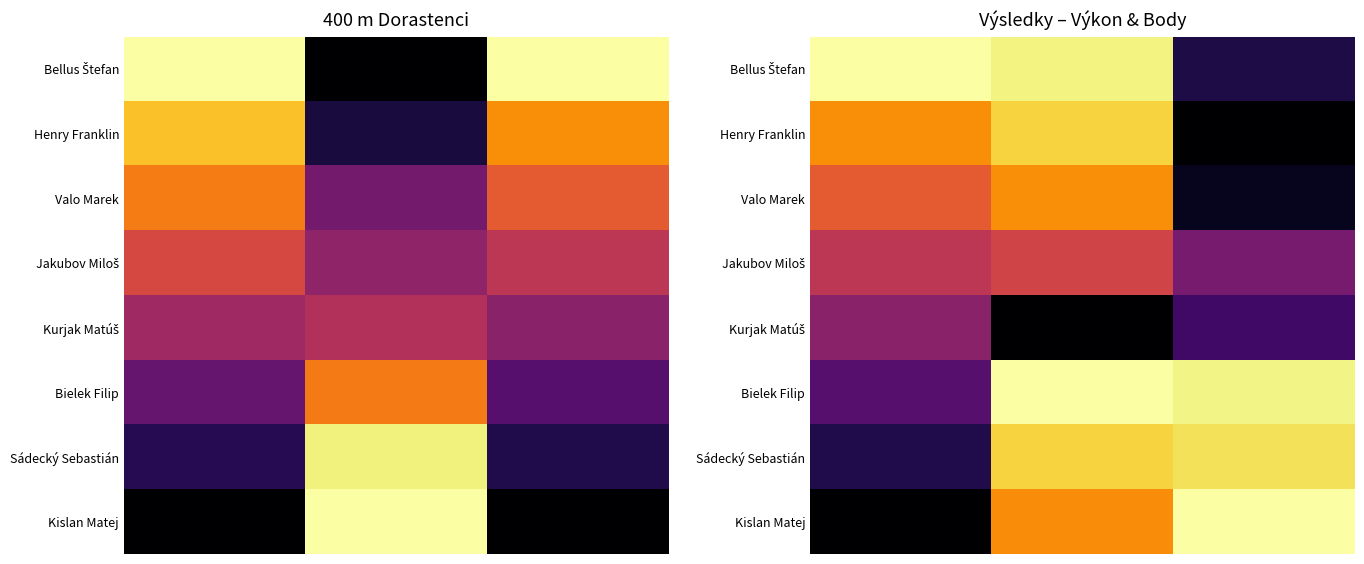

At which category does the chart reach its minimum across all series?

2